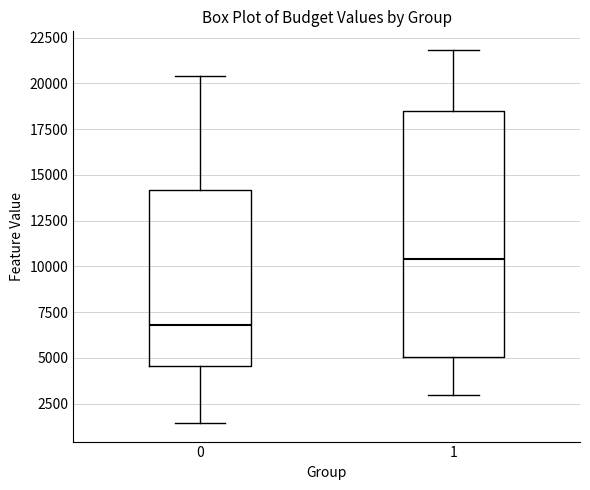

Comparing the boxes themselves (not the whiskers), which one is the tallest?

1